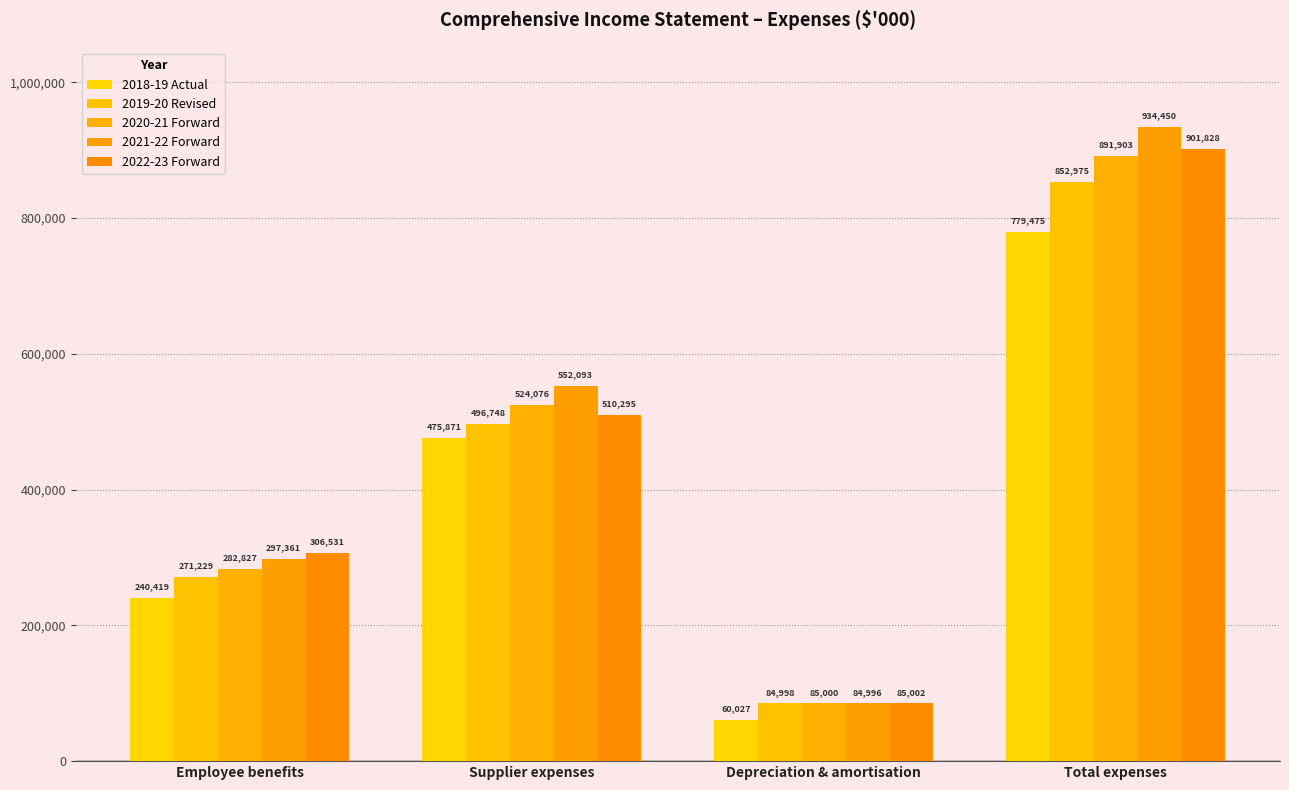

What is the approximate value of 2020-21 Forward at Supplier expenses, to the nearest 10?

524080